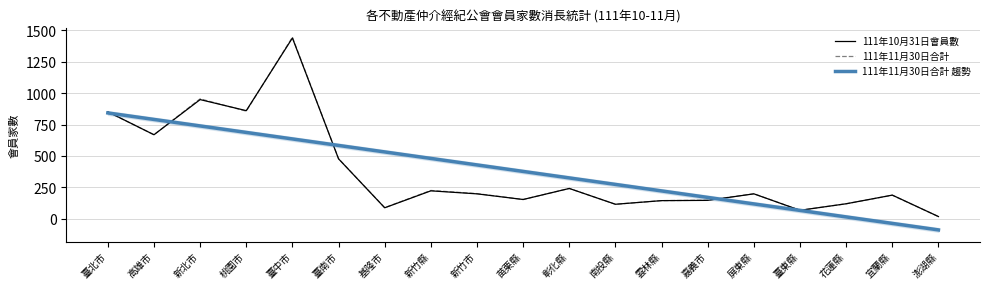

What is the label of the 16th point from the left?

臺東縣